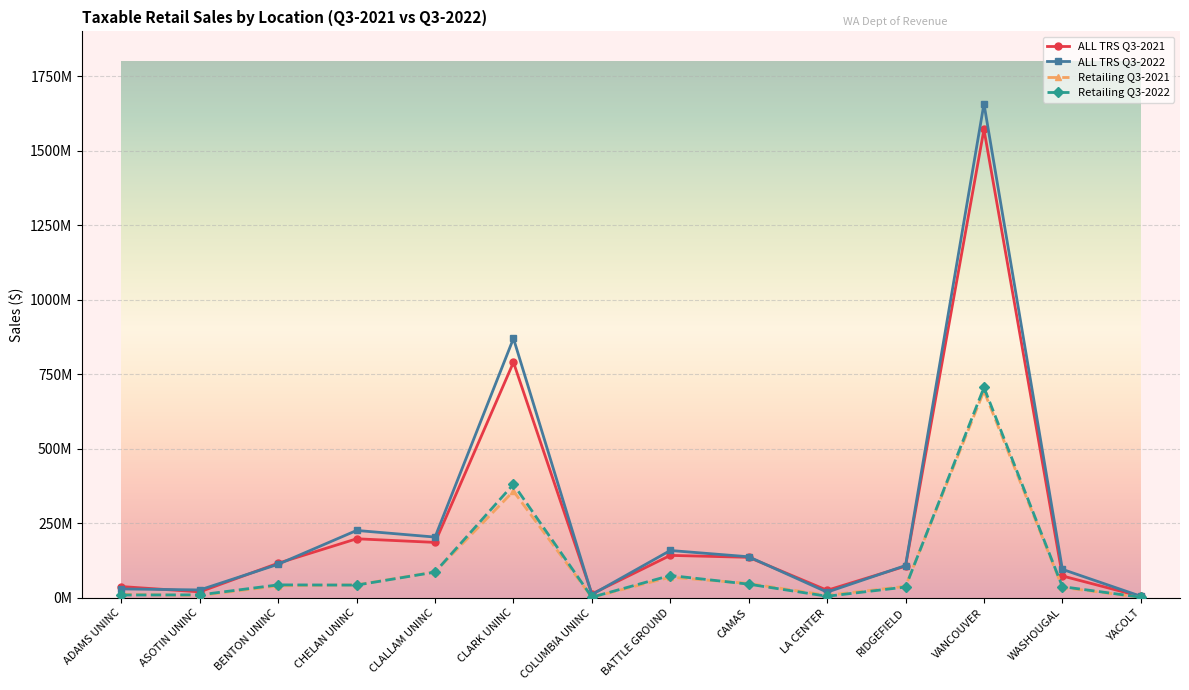

At which category is the sum across all series the highest?

VANCOUVER